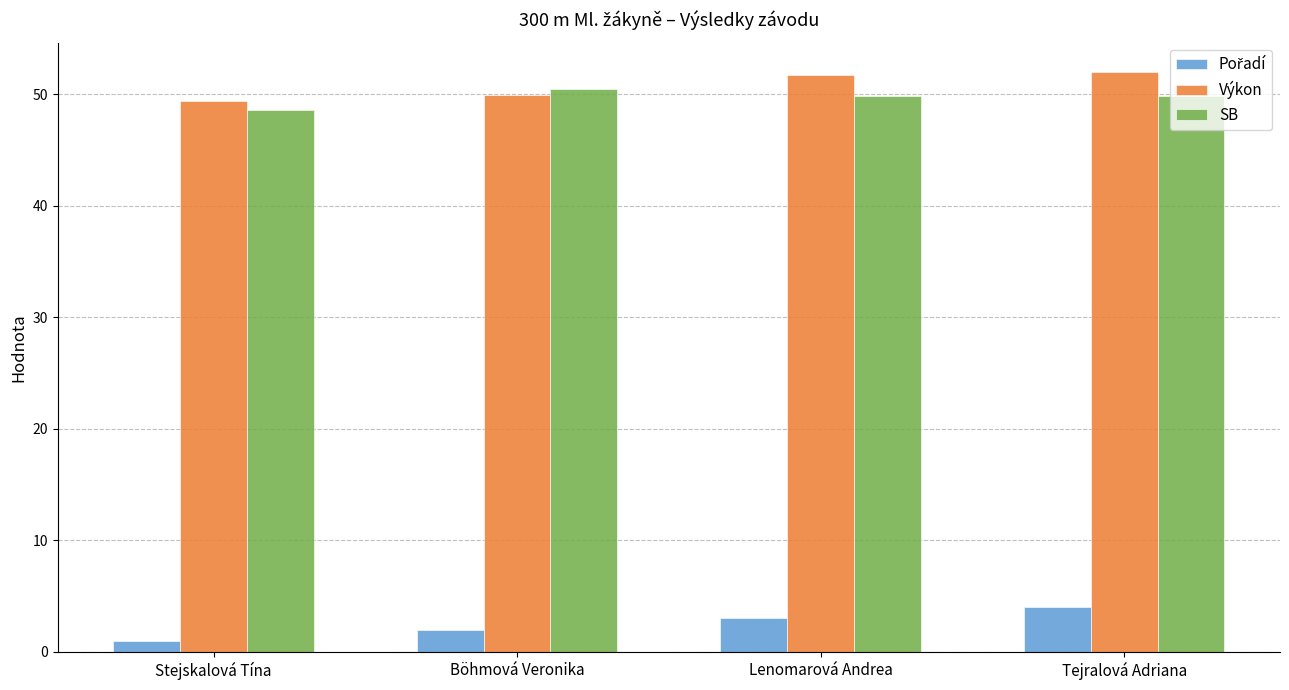

At how many categories does at least one series exceed 28?

4